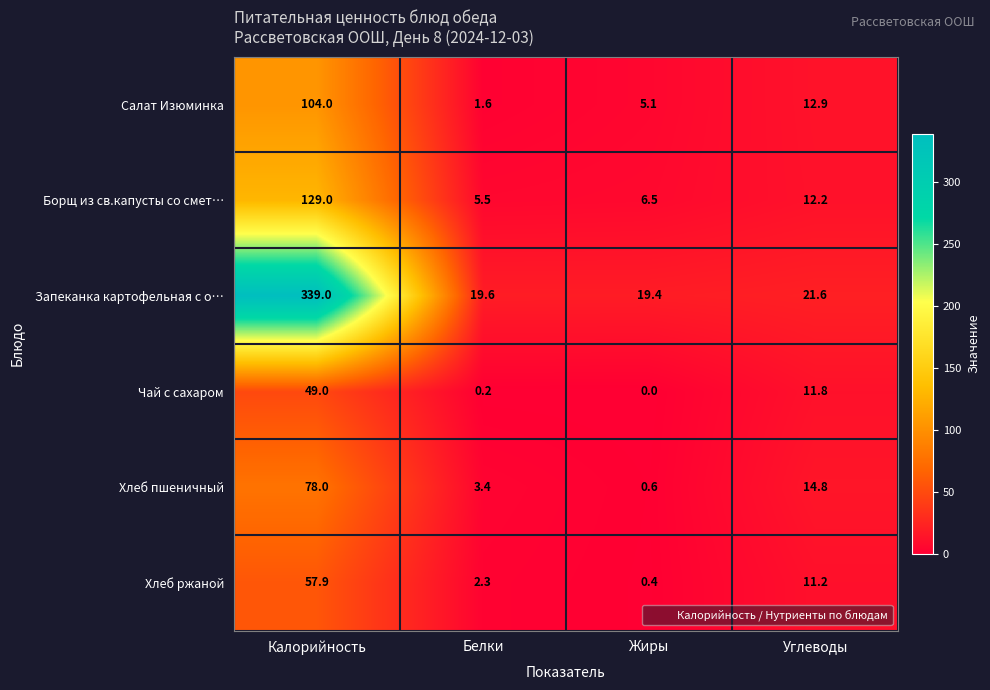

The value of Хлеб ржаной at Калорийность is 81.7. True or false?

False